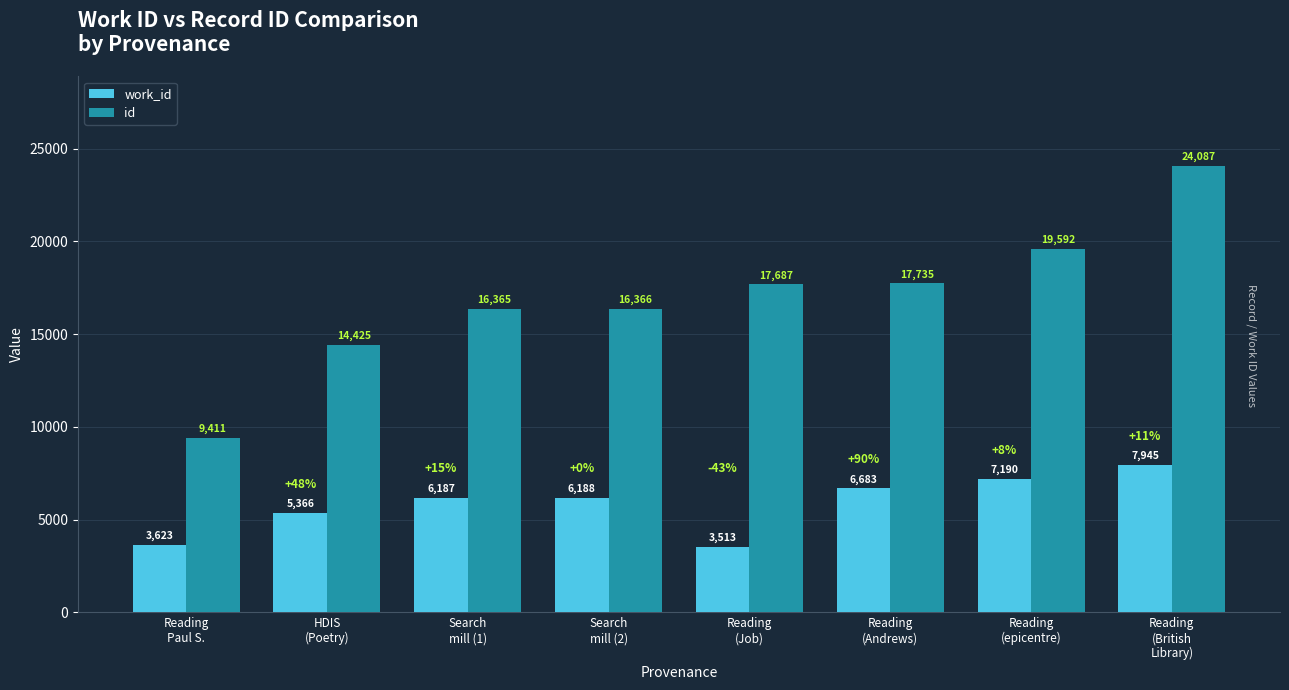

Which series has the largest total across all categories?

id